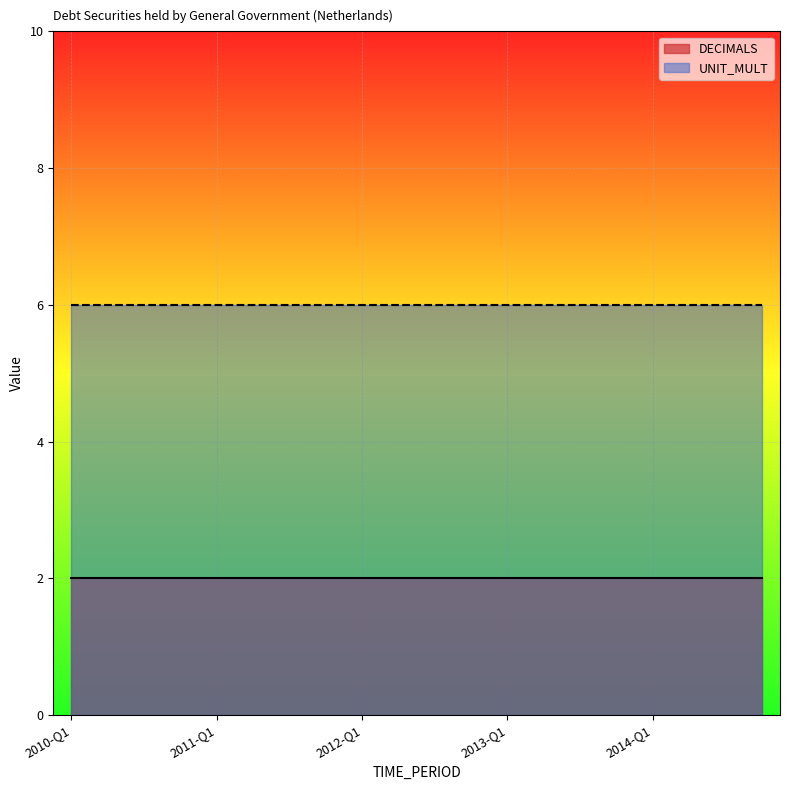

Which category has the lowest value across all series?

2010-Q1